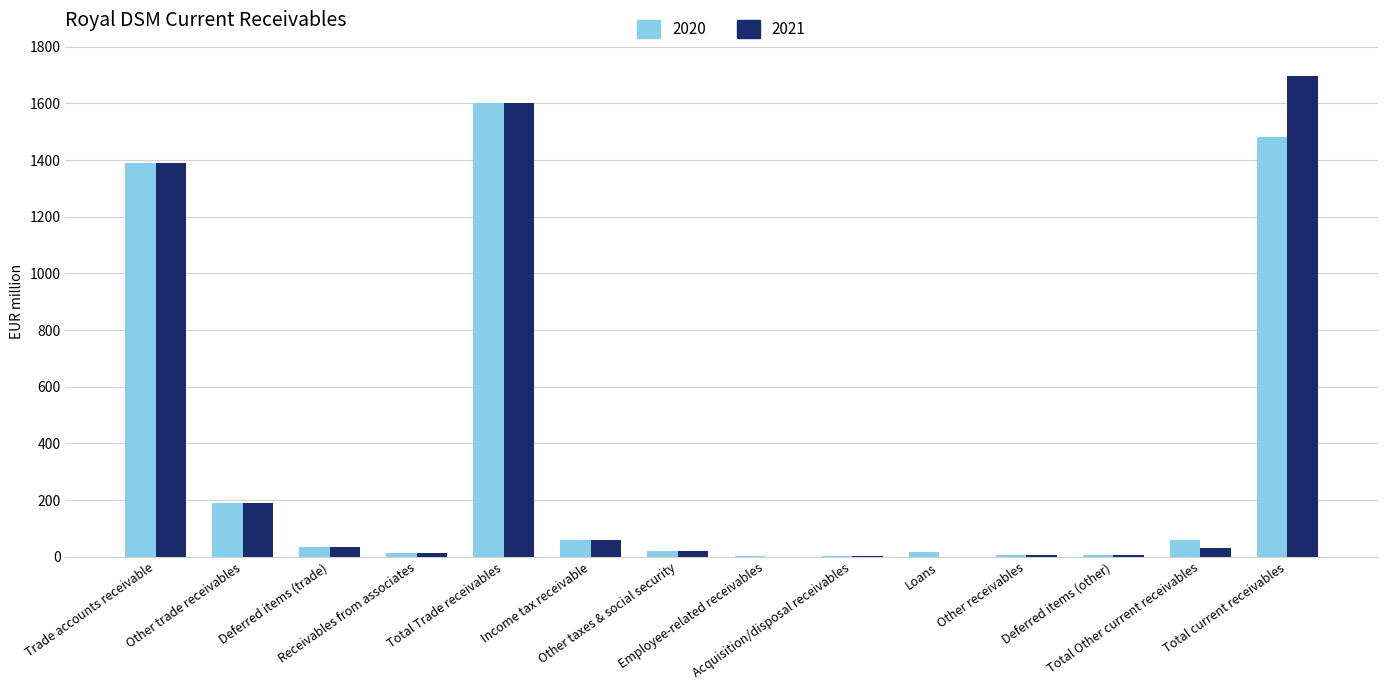

Which series has the largest range (max minus min)?

2021